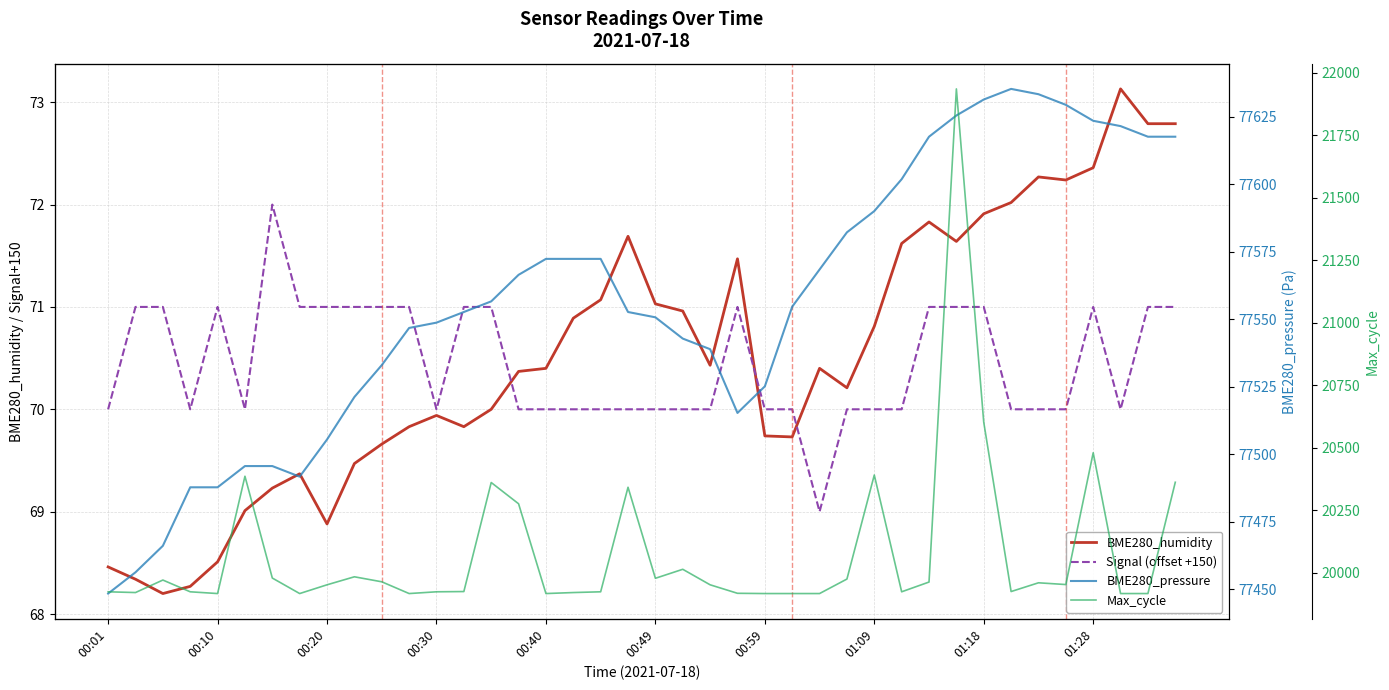

Rank the series by their maximum value, from lowest to highest.

Signal (offset +150), BME280_humidity, Max_cycle, BME280_pressure